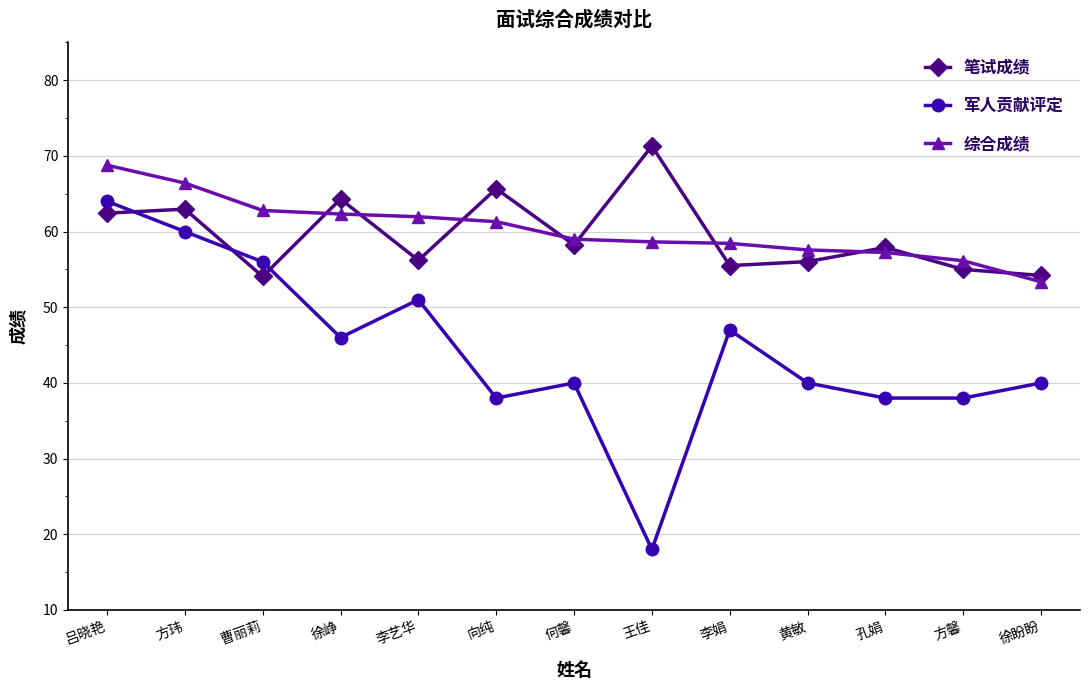

Which series ends up on top after the final intersection of 军人贡献评定 and 笔试成绩?

笔试成绩